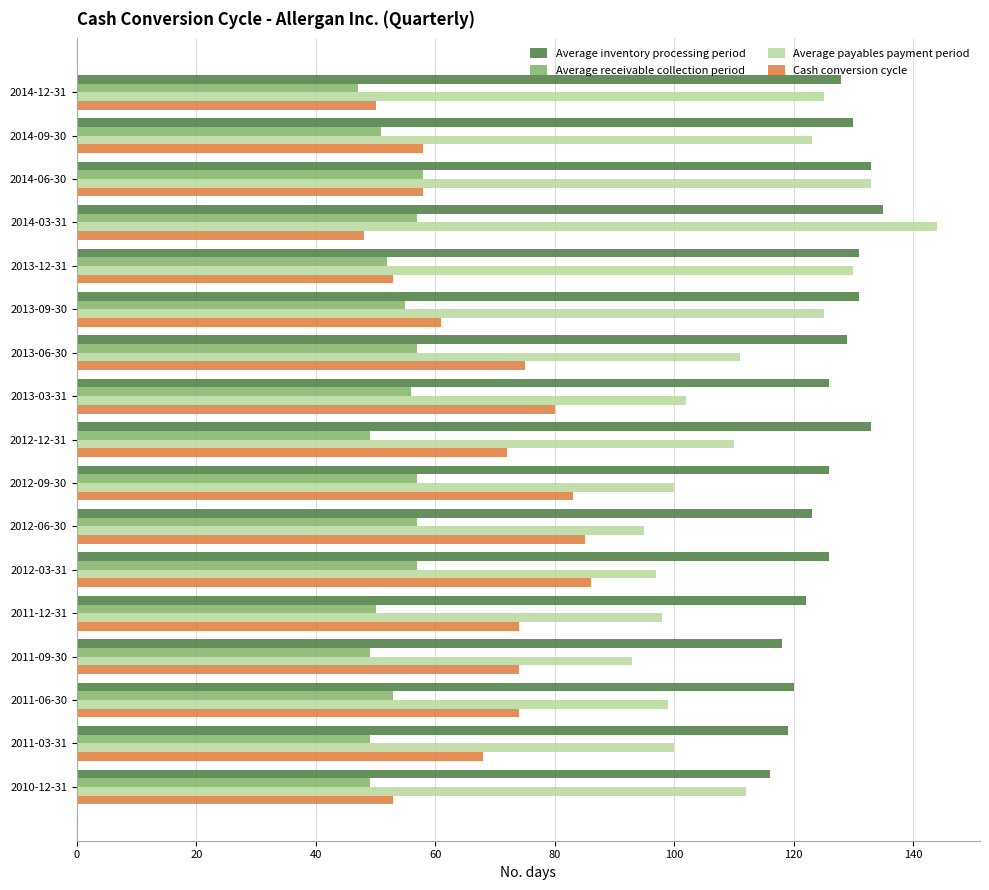

What is the lowest value of the Cash conversion cycle series?

48